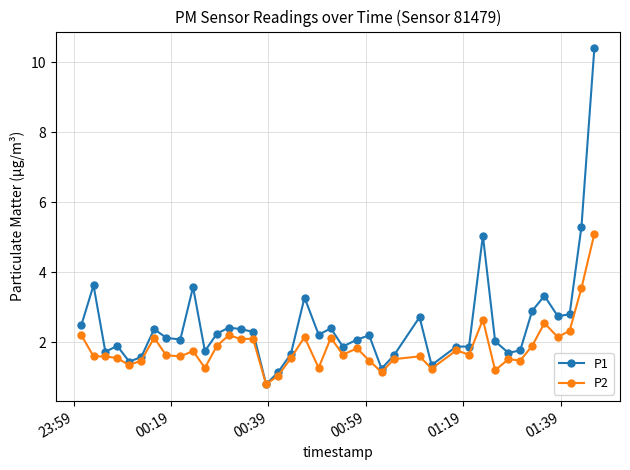

How many series are shown in this chart?

2